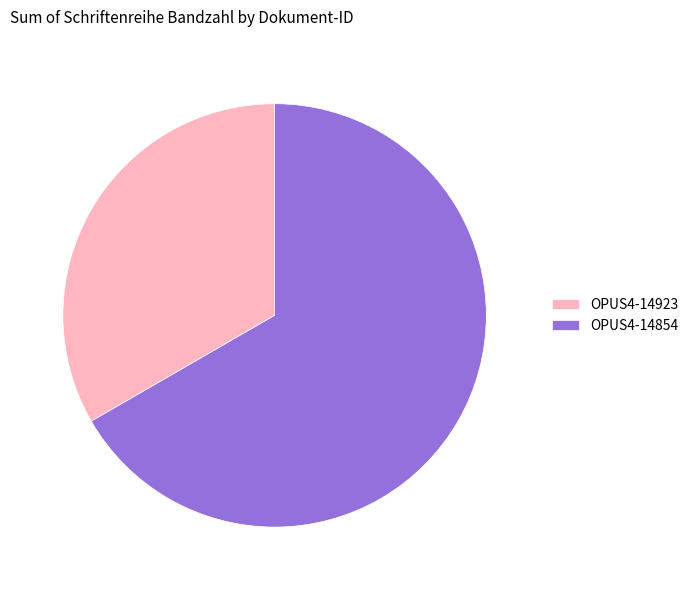

Count the number of slices in the pie.

2